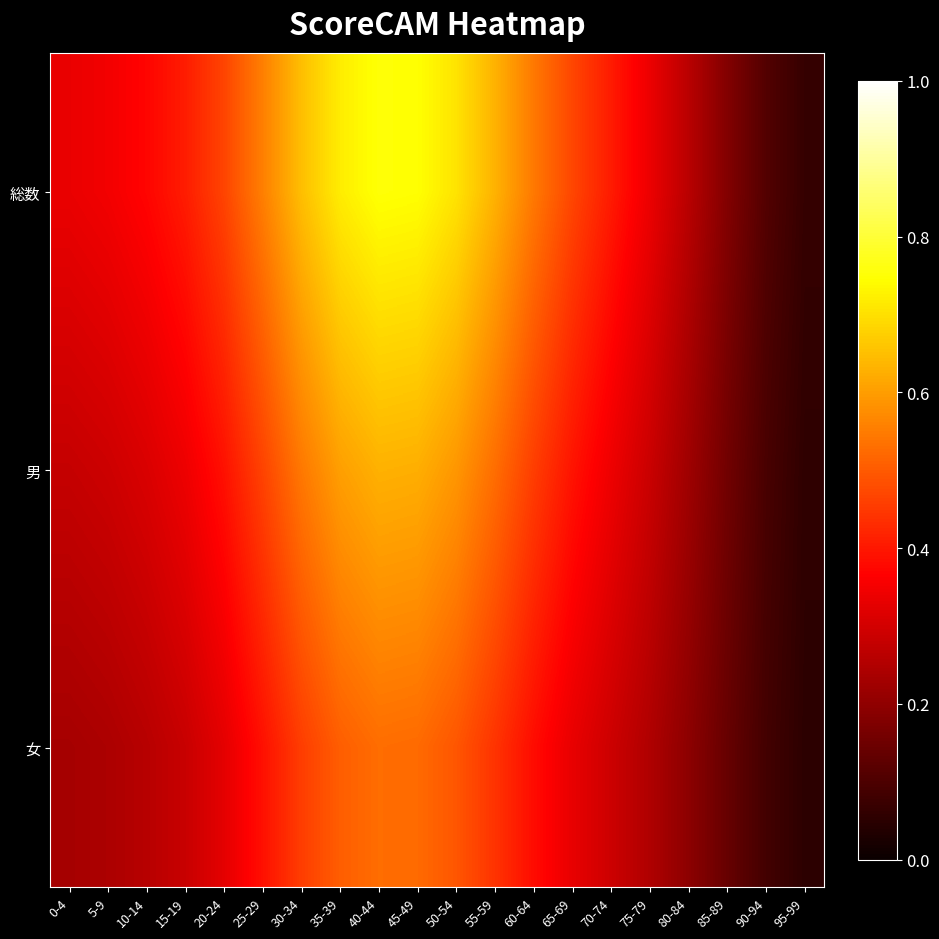

List the series in order of their overall mean, highest first.

総数, 男, 女